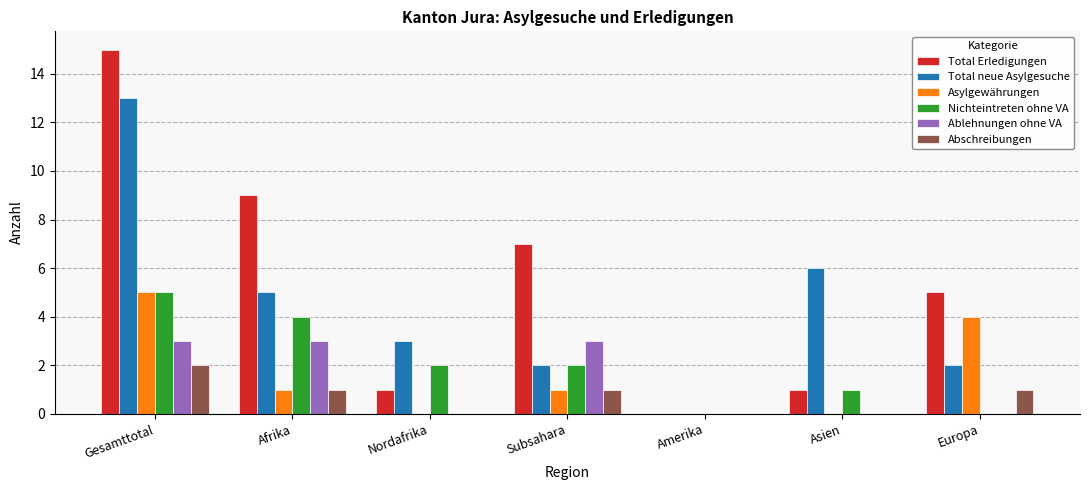

What is the sum of all Nichteintreten ohne VA values?

14